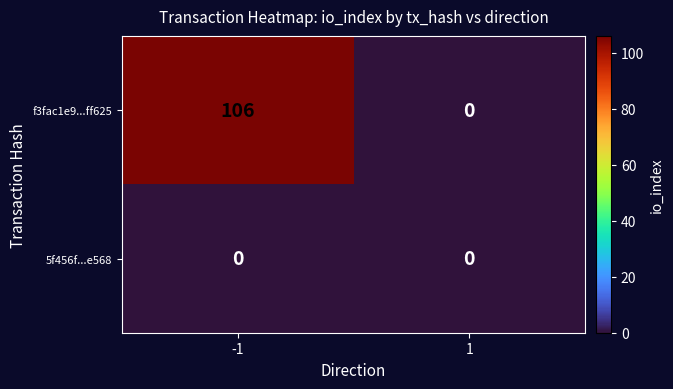

The f3fac1e9...ff625 series shows 0 at 1. True or false?

True